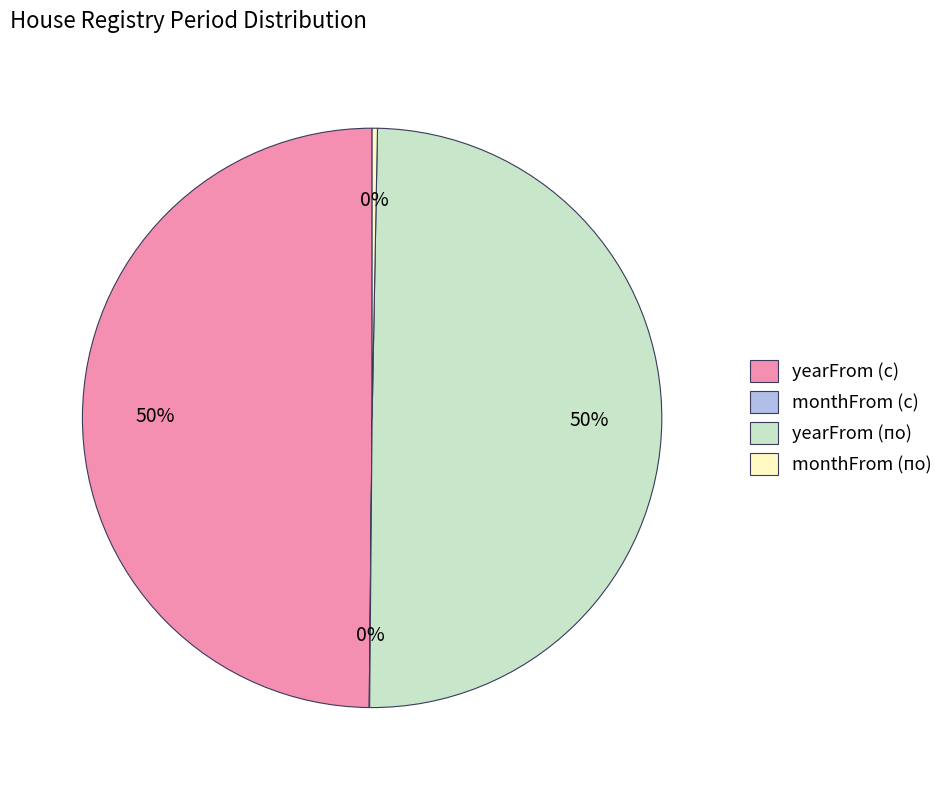

Approximately how many times larger is the value at yearFrom (по) compared to monthFrom (по)?

168.1